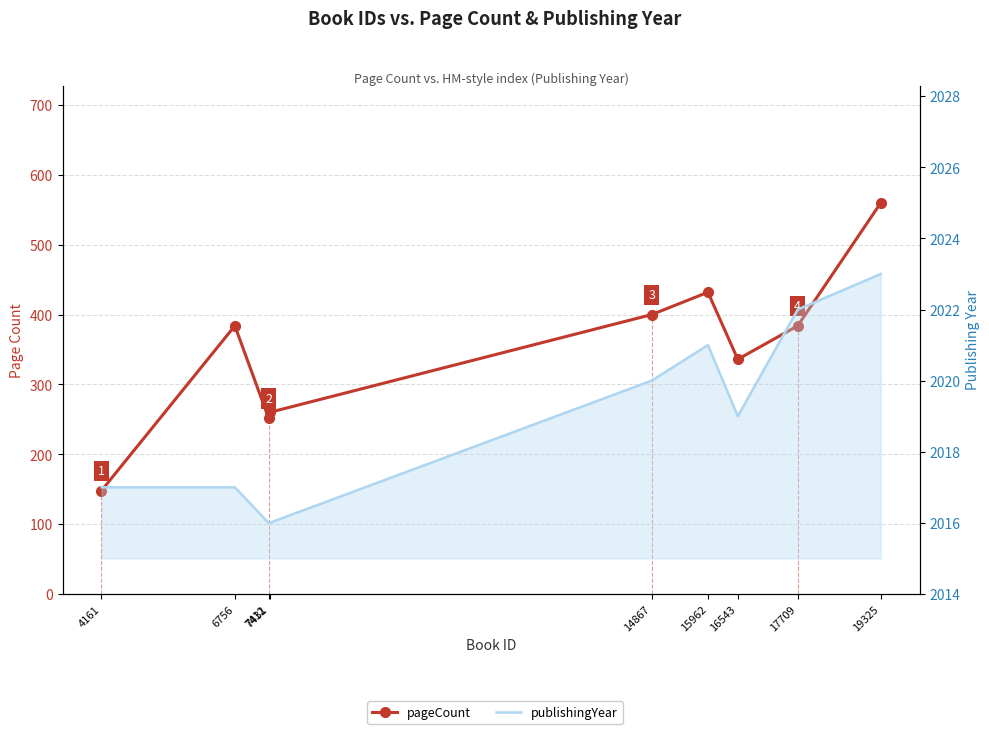

Which has a higher value, 17709 or 19325?

19325